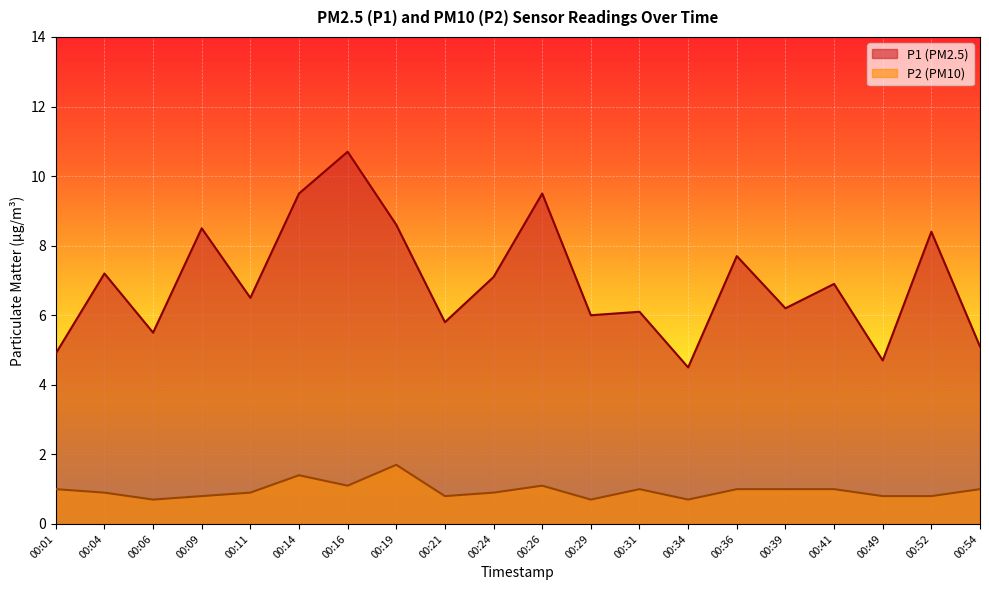

What is the total value across all series at 00:41?

7.9